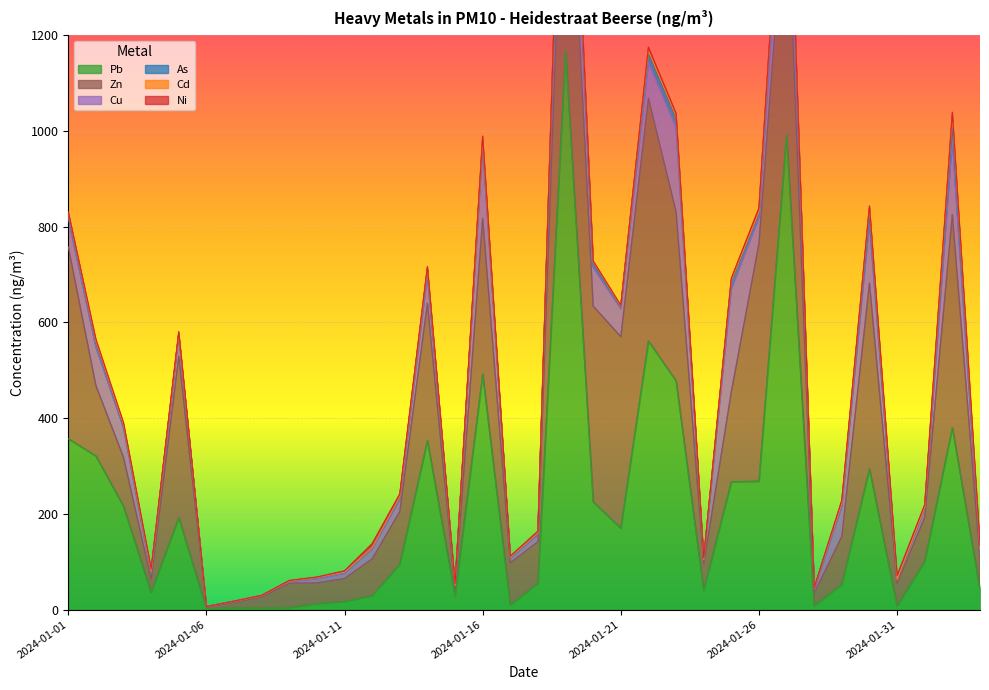

At how many categories does at least one series exceed 285?

14